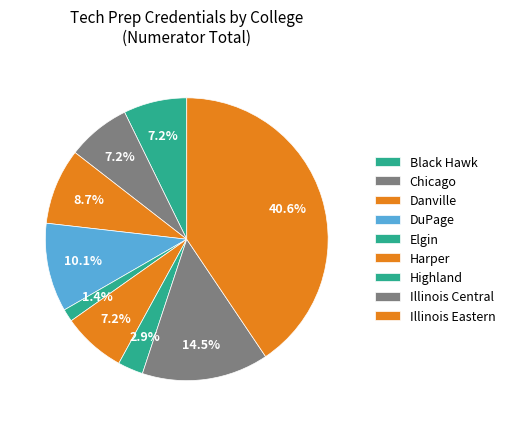

How many segments does this pie chart have?

9